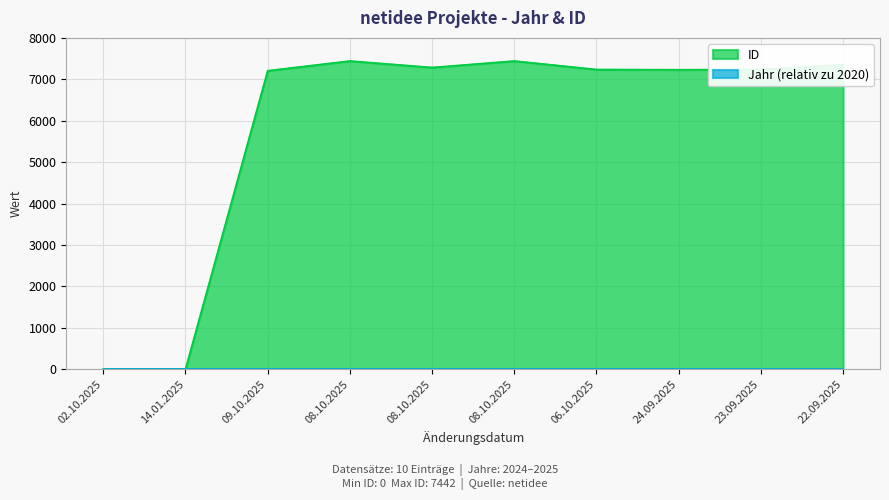

What is the sum of all ID values?

58435